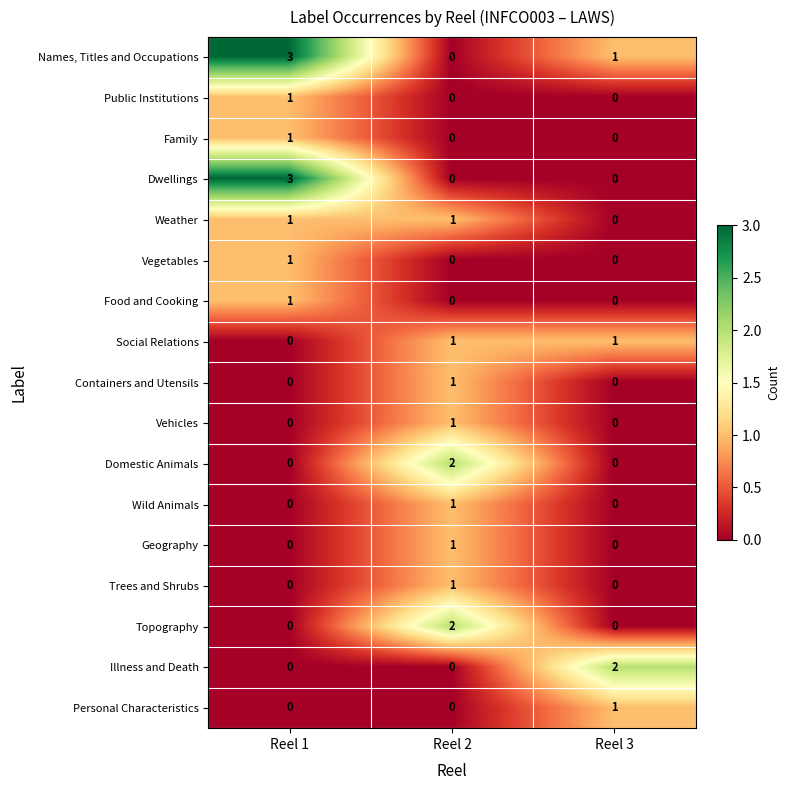

Which series changed the most between Reel 1 and Reel 3?

Dwellings